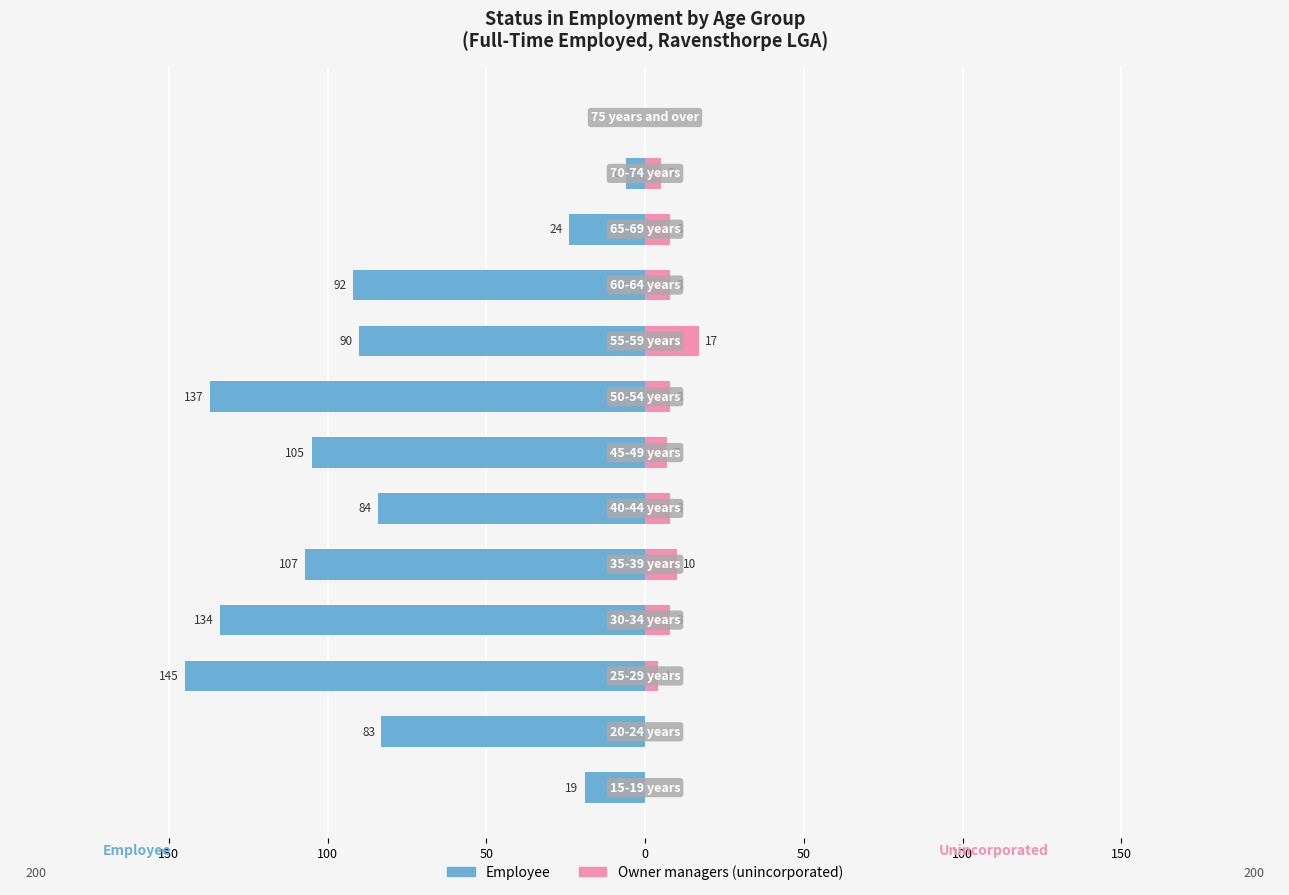

What is the sum of all Owner managers (unincorporated) values?

83